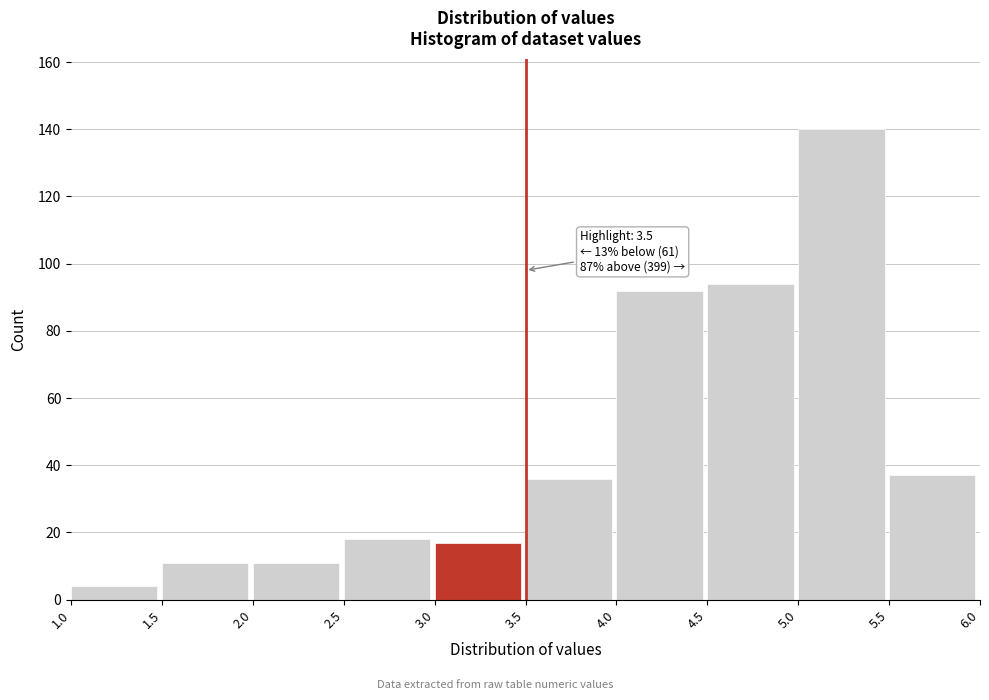

Over which range of the x-axis is the bar tallest?

5.0 to 5.5